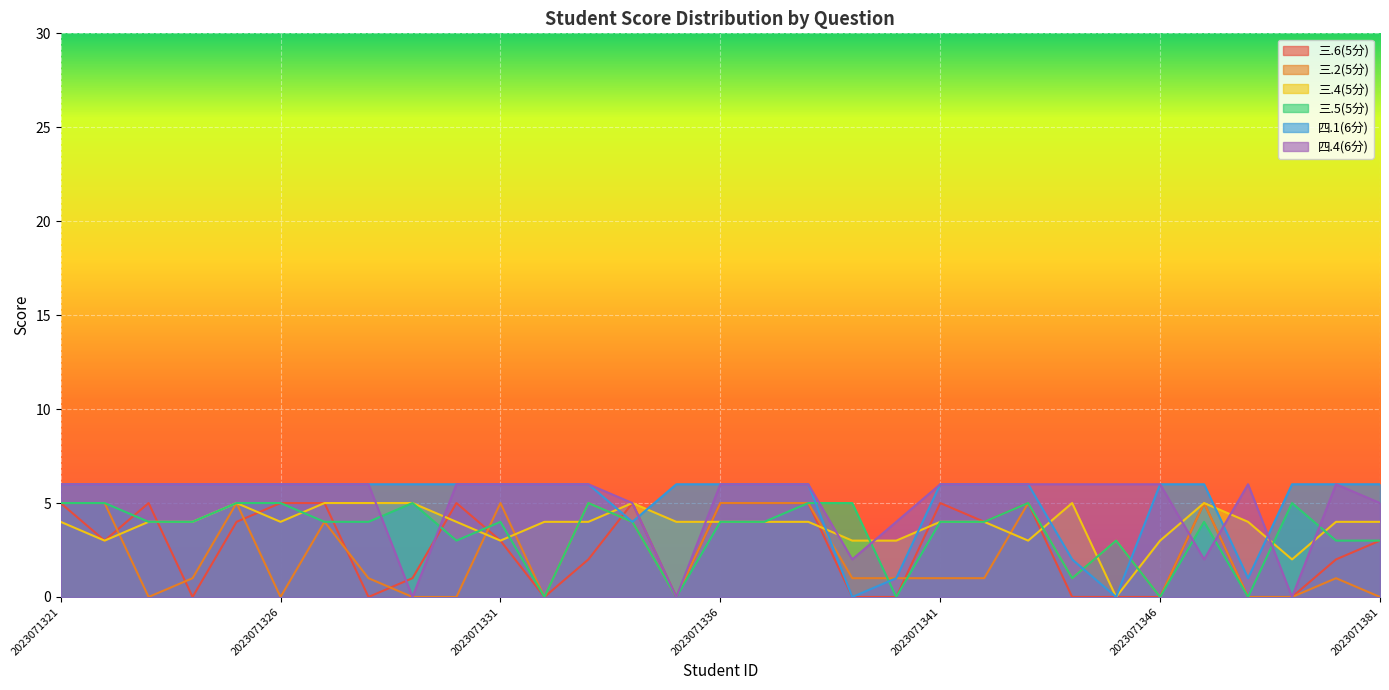

What is the average value of the 三.4(5分) series?

4